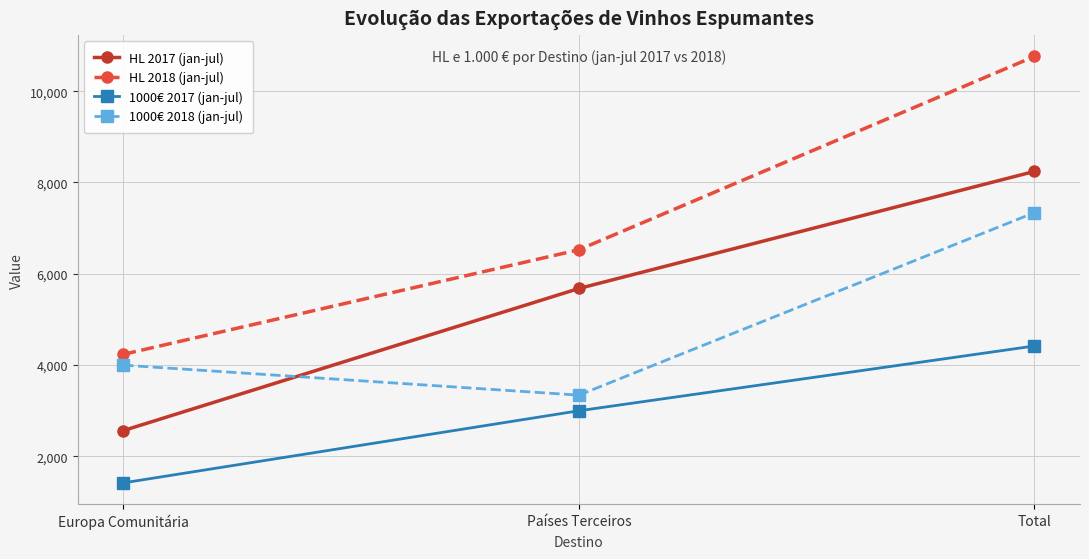

Which category has the lowest value in the 1000€ 2017 (jan-jul) series?

Europa Comunitária